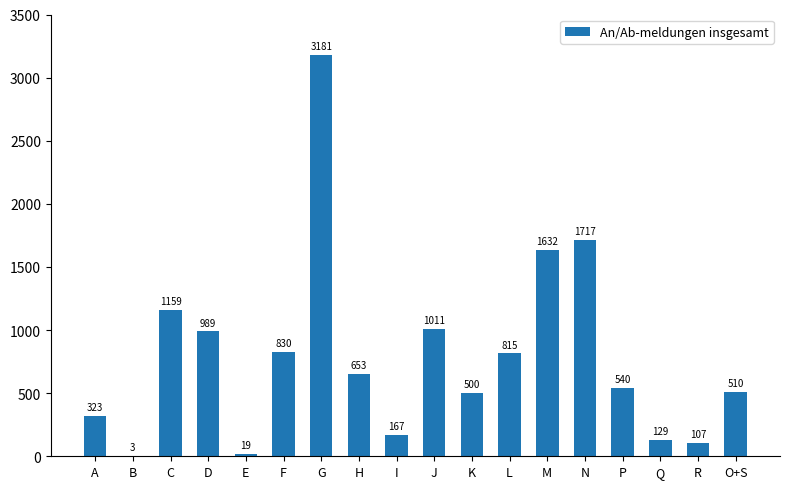

Reading left to right, transcribe all the data shown in this chart.

323	3	1159	989	19	830	3181	653	167	1011	500	815	1632	1717	540	129	107	510